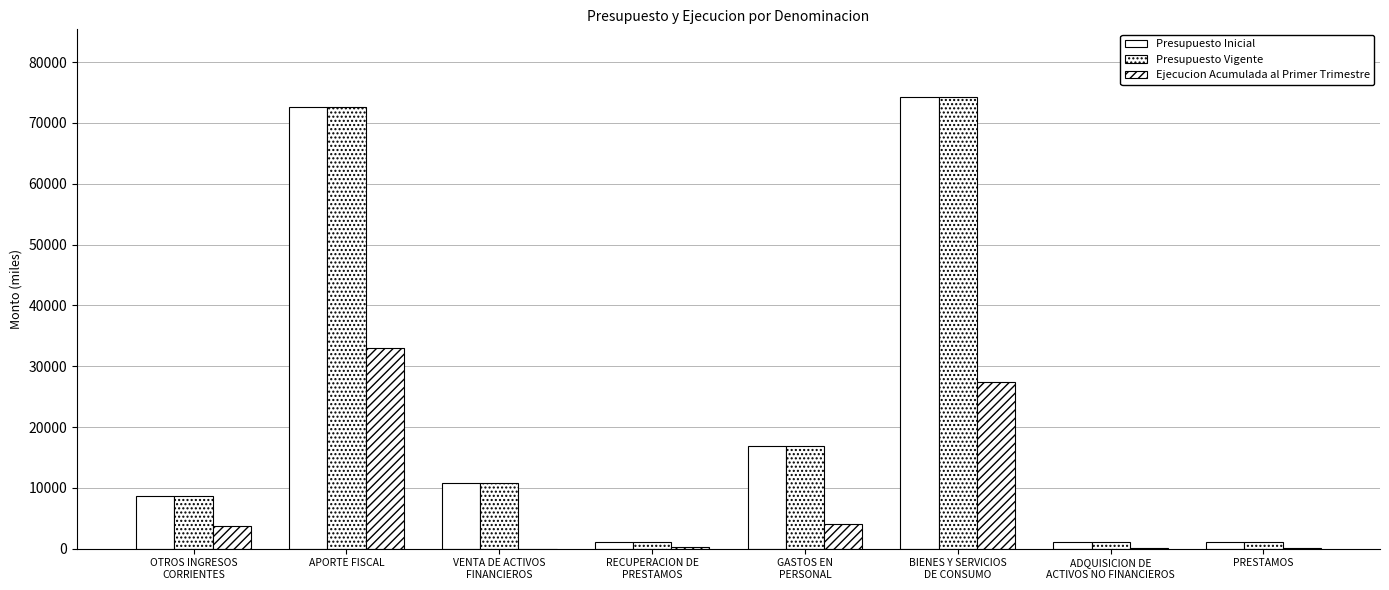

How many categories are shown in the chart?

8